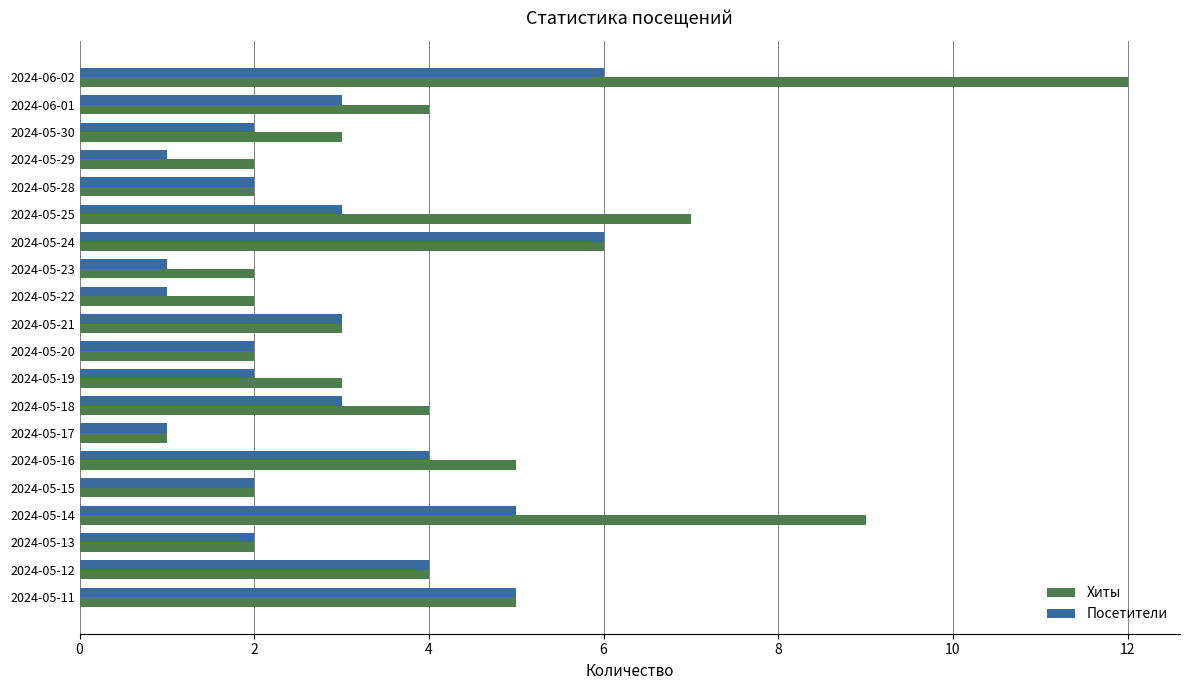

What is the spread (max minus min) of values at 2024-05-14?

4